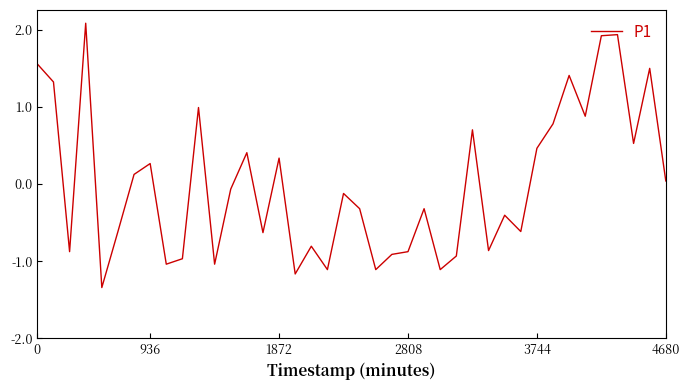

What is the difference between the maximum and minimum values?

3.4